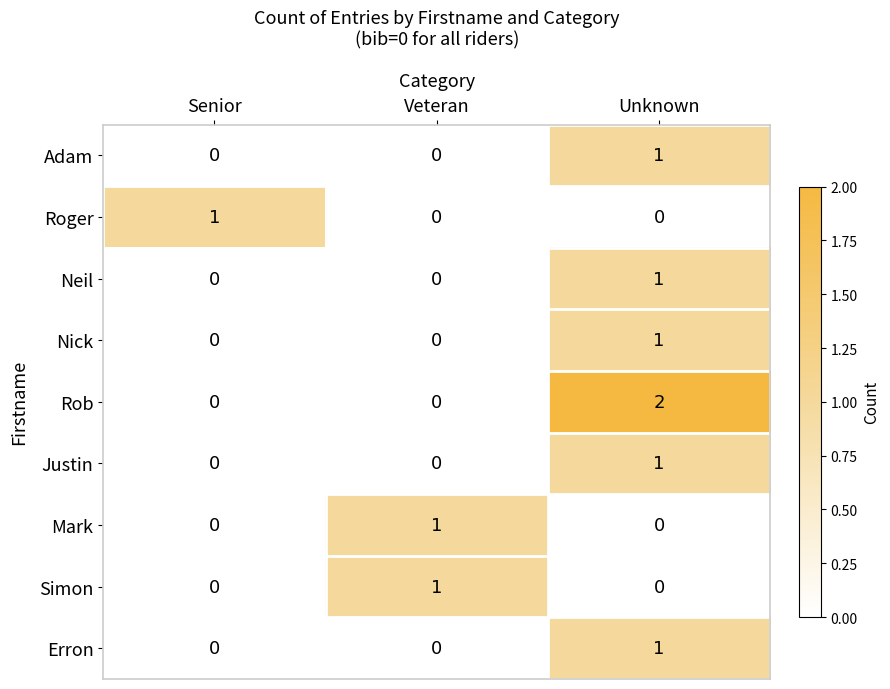

What is the difference between the highest and lowest values at Unknown?

2